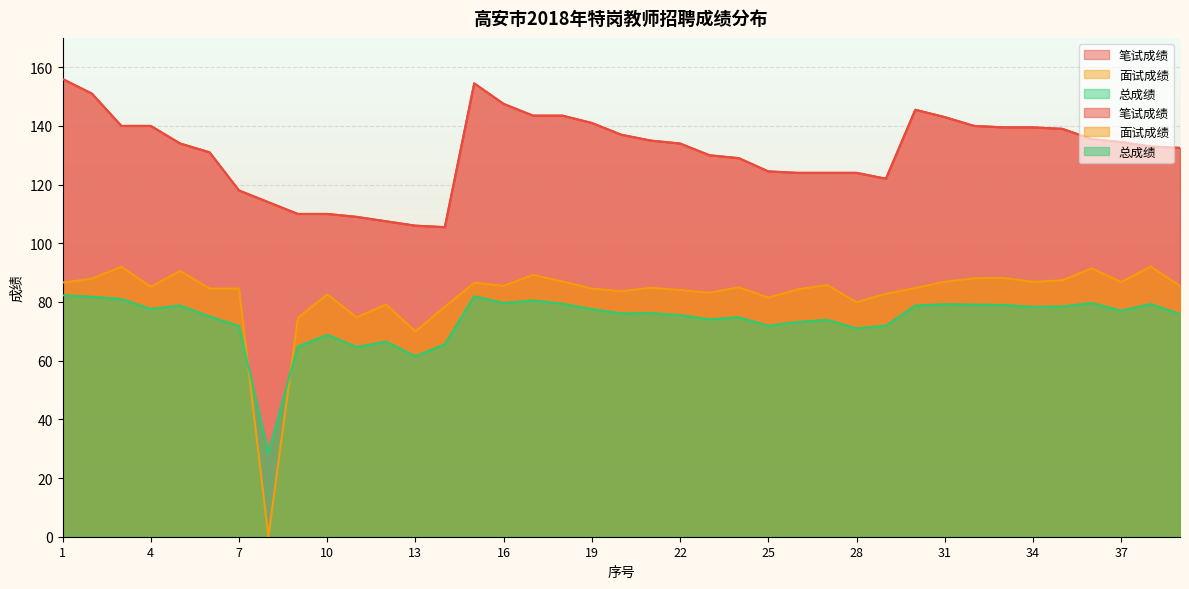

What is the difference between the 笔试成绩 values at 24 and 8?

15.0